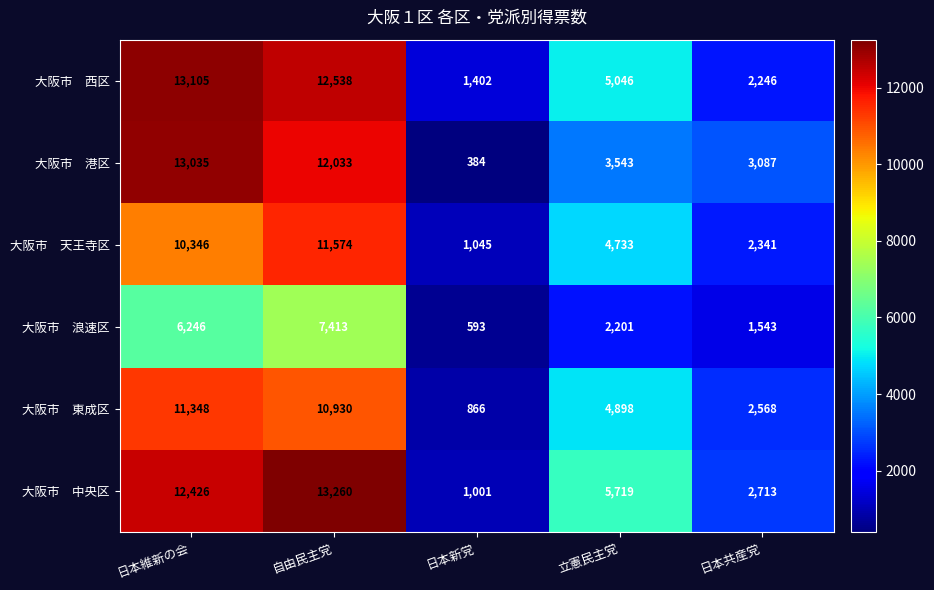

What is the difference between the highest and lowest values at 日本新党?

1018